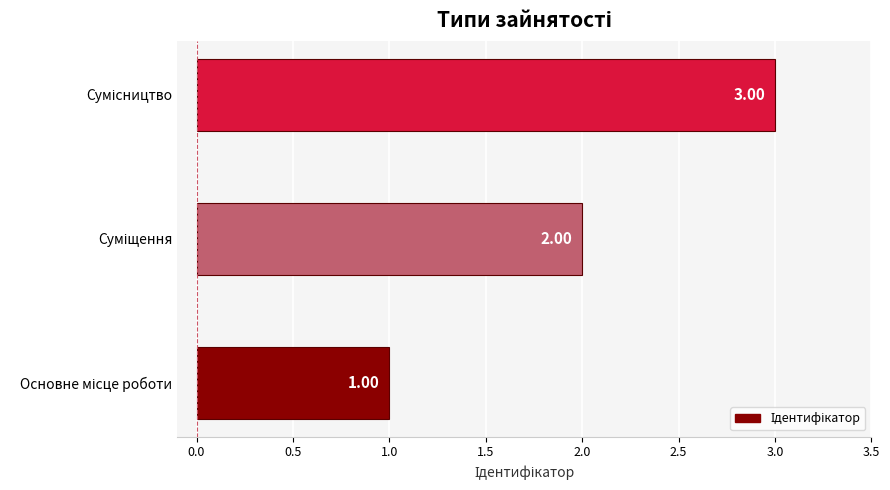

What is the sum of all values?

6